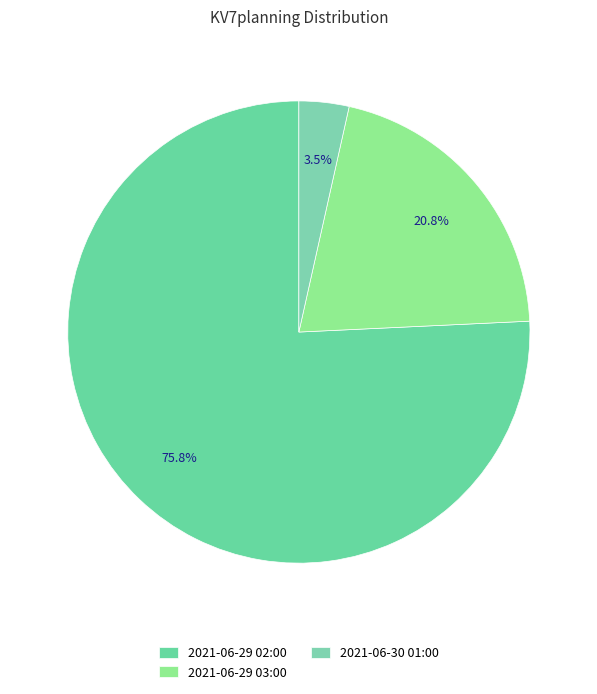

The 2021-06-30 01:00 slice represents 17% of the pie. True or false?

False